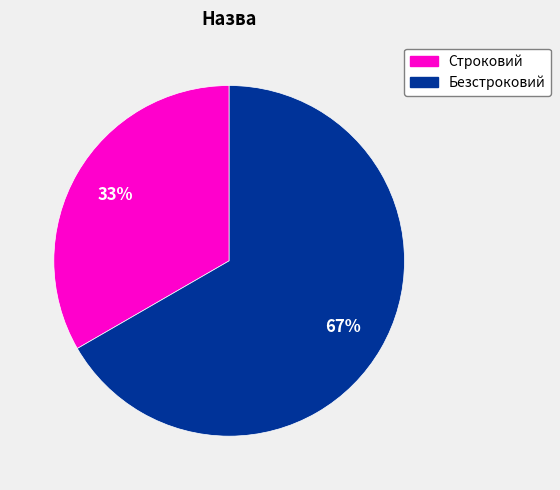

Approximately how many times larger is the value at Безстроковий compared to Строковий?

2.0